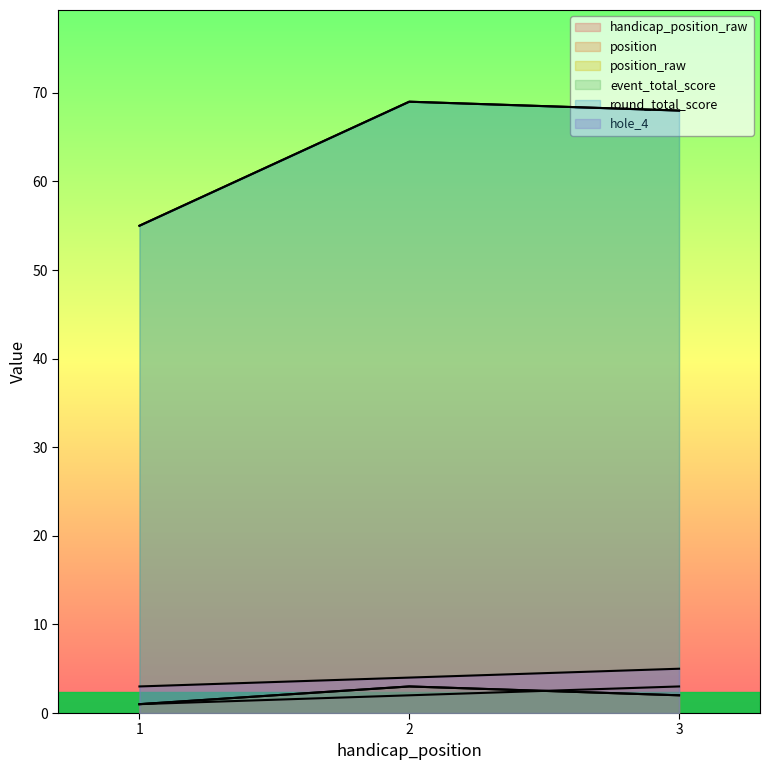

The value of event_total_score at 2 is 69. True or false?

True